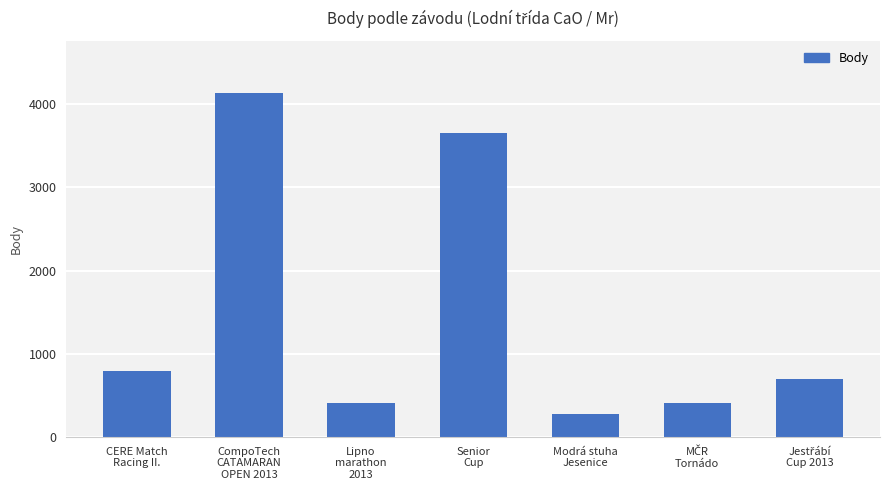

Reading left to right, transcribe all the data shown in this chart.

792	4140	404	3656	277	404	703